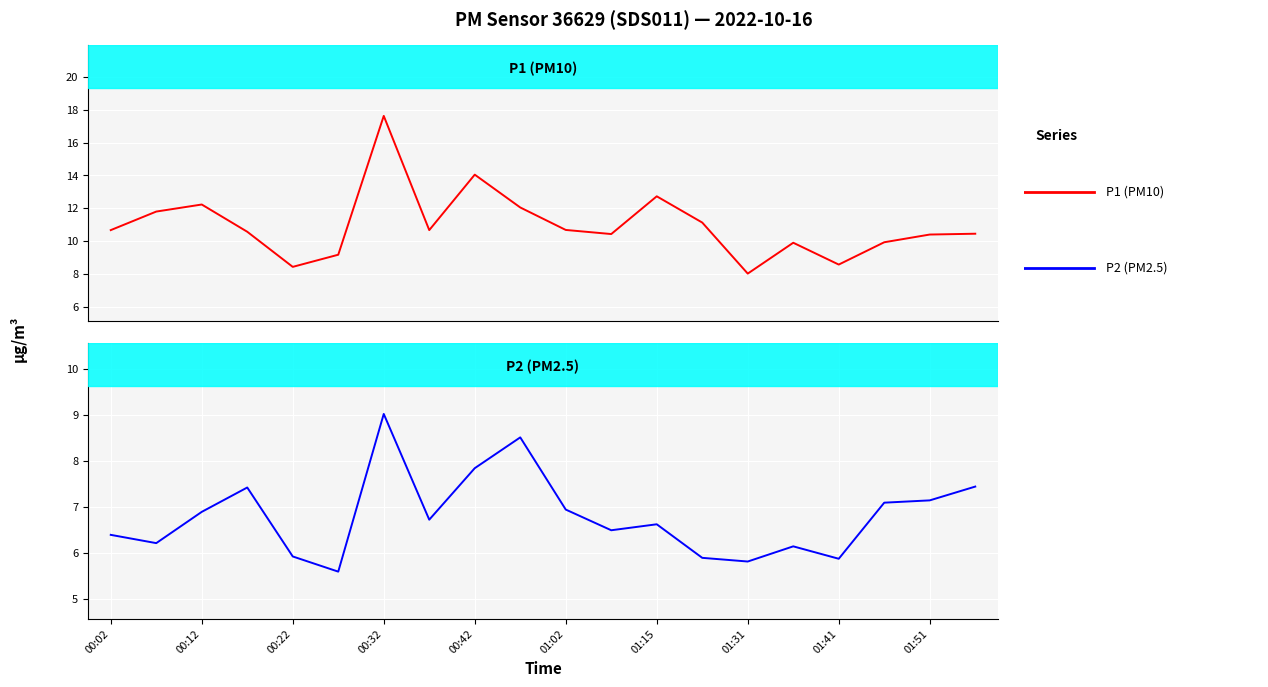

True or false: P1 and P2 cross at least once.

False